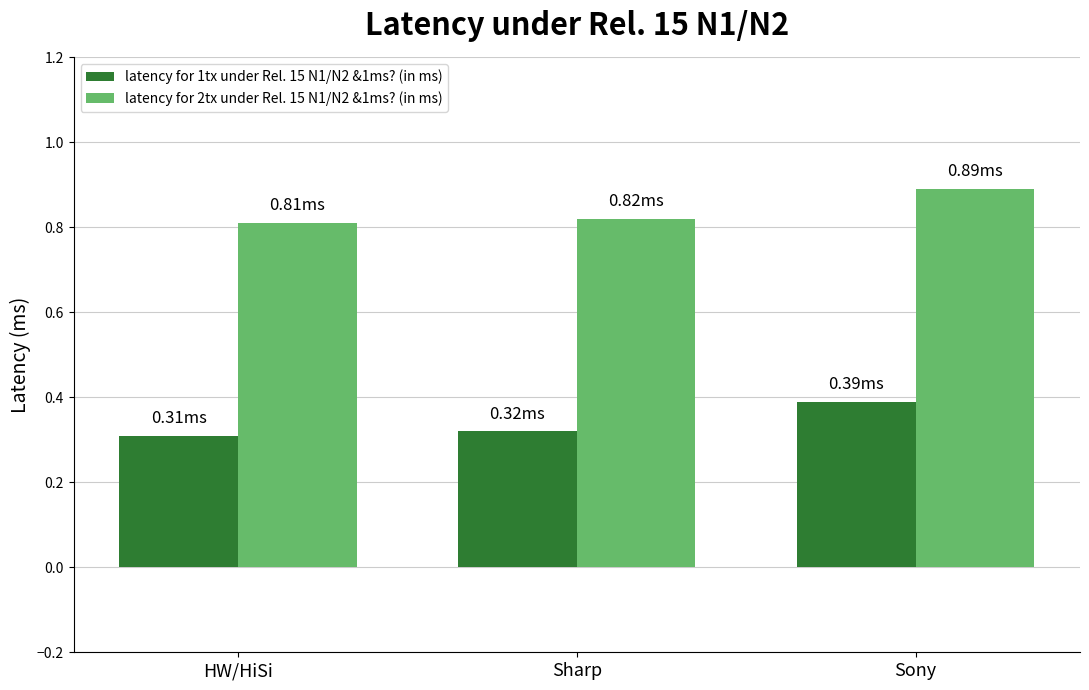

Are the bars horizontal?

No